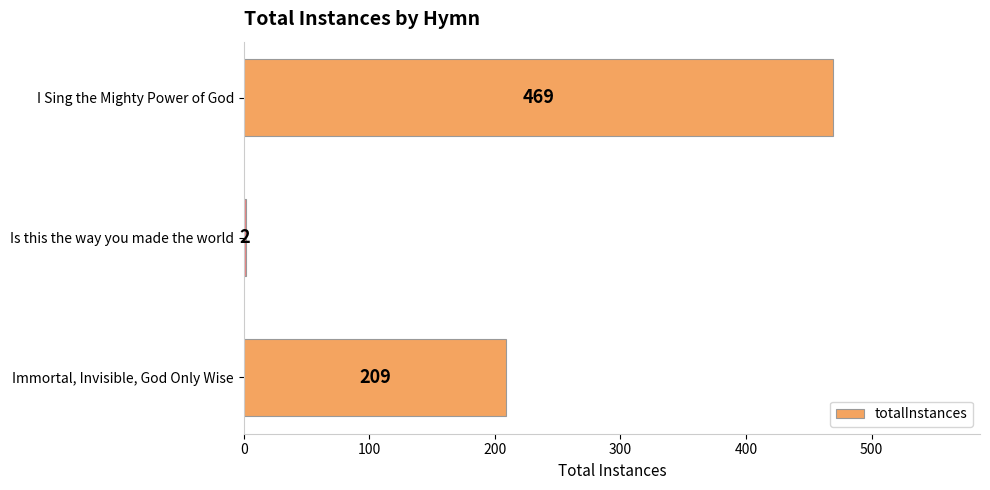

List the labels in order of value, smallest first.

Is this the way you made the world, Immortal, Invisible, God Only Wise, I Sing the Mighty Power of God